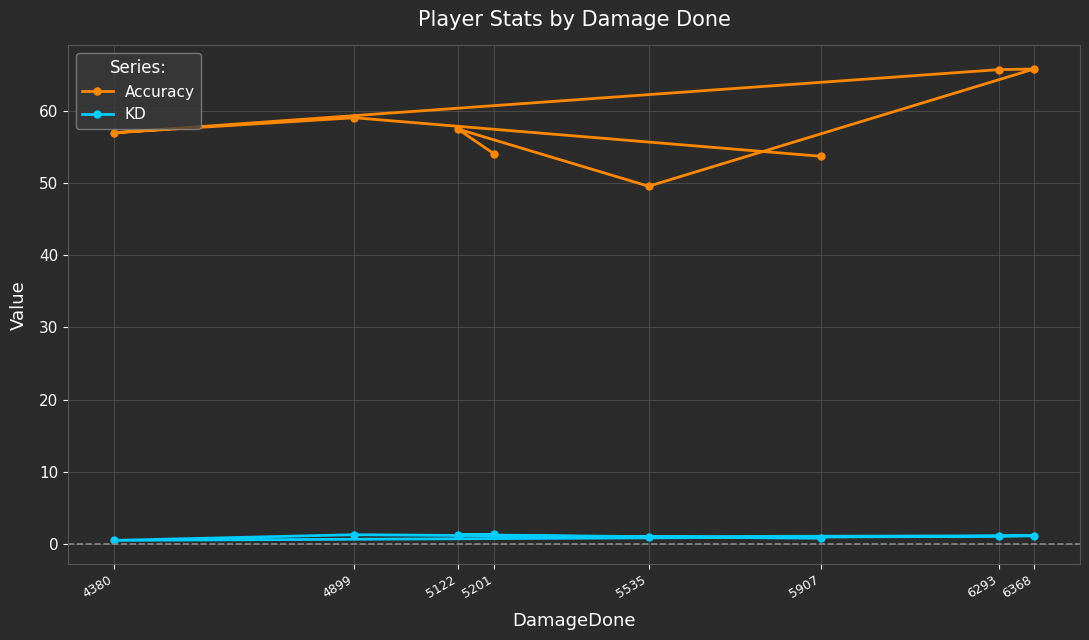

List the series in order of their peak value, lowest first.

KD, Accuracy